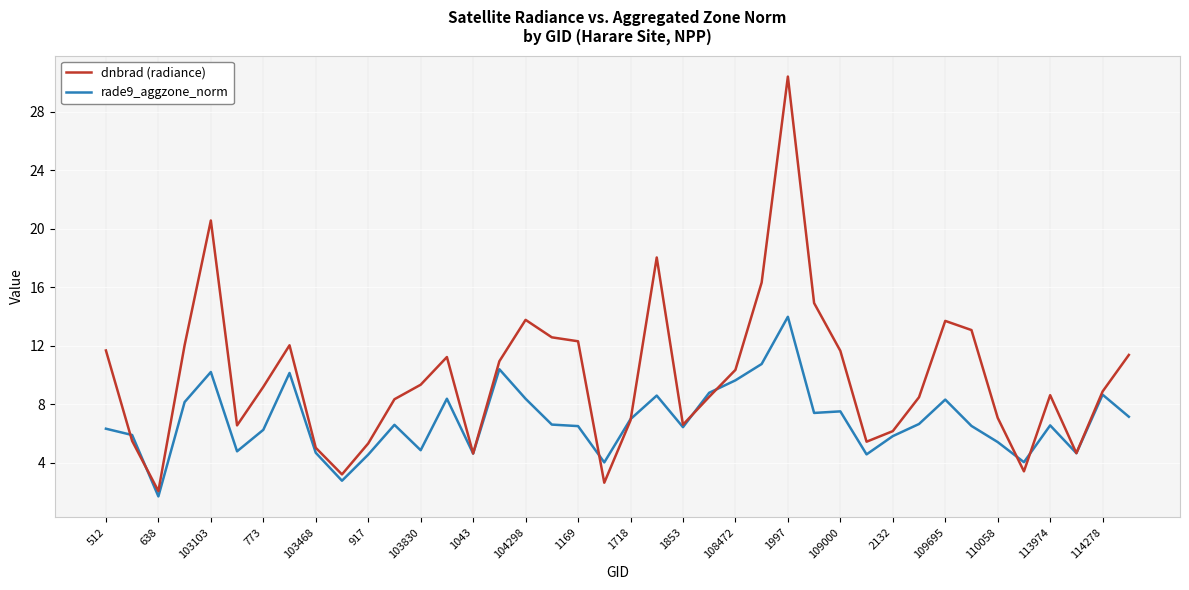

List the series in order of their peak value, lowest first.

rade9_aggzone_norm, dnbrad (radiance)